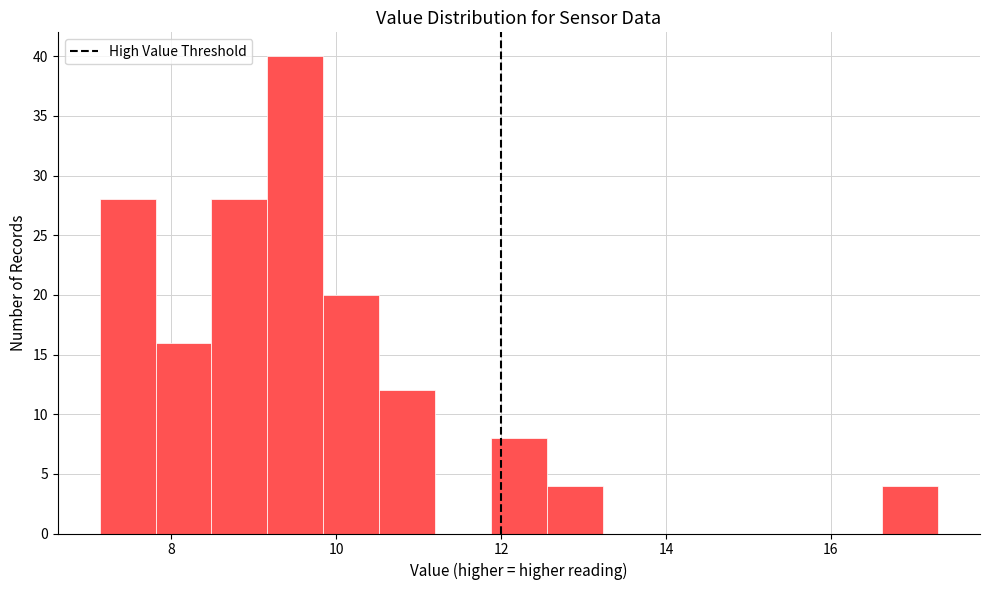

Read against the x-axis, roughly where is the centre of the tallest bar?

9.6